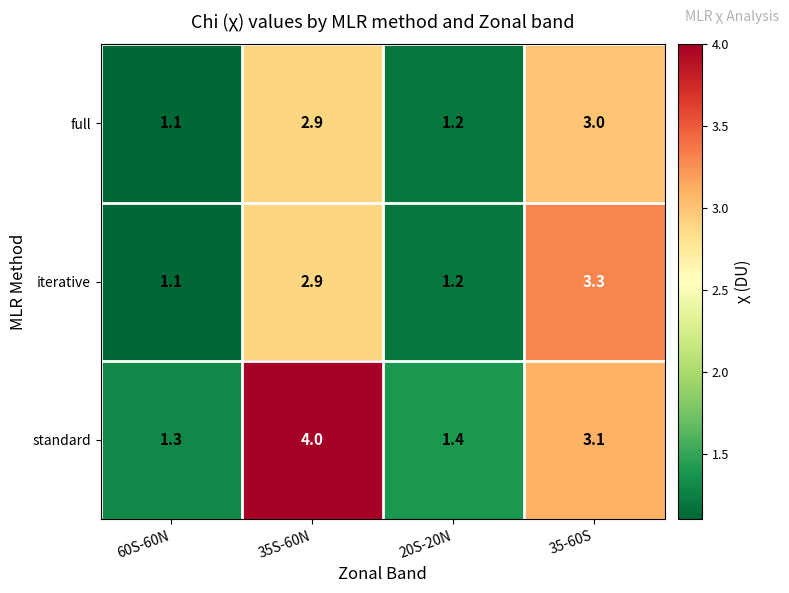

What is the sum of all standard values?

9.8